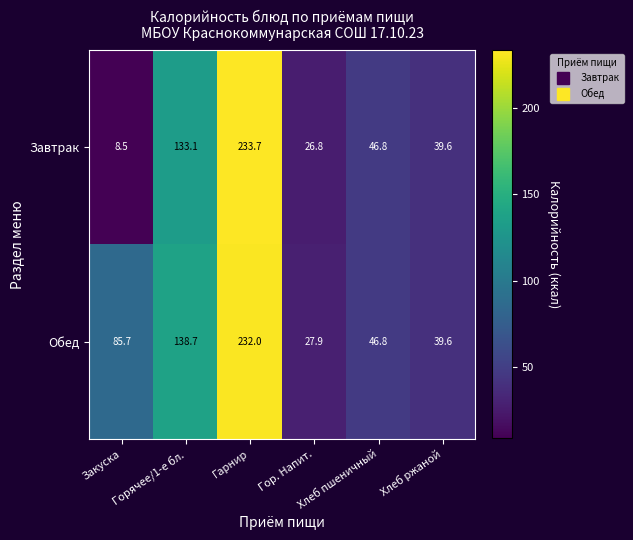

At which category is the sum across all series the highest?

Гарнир